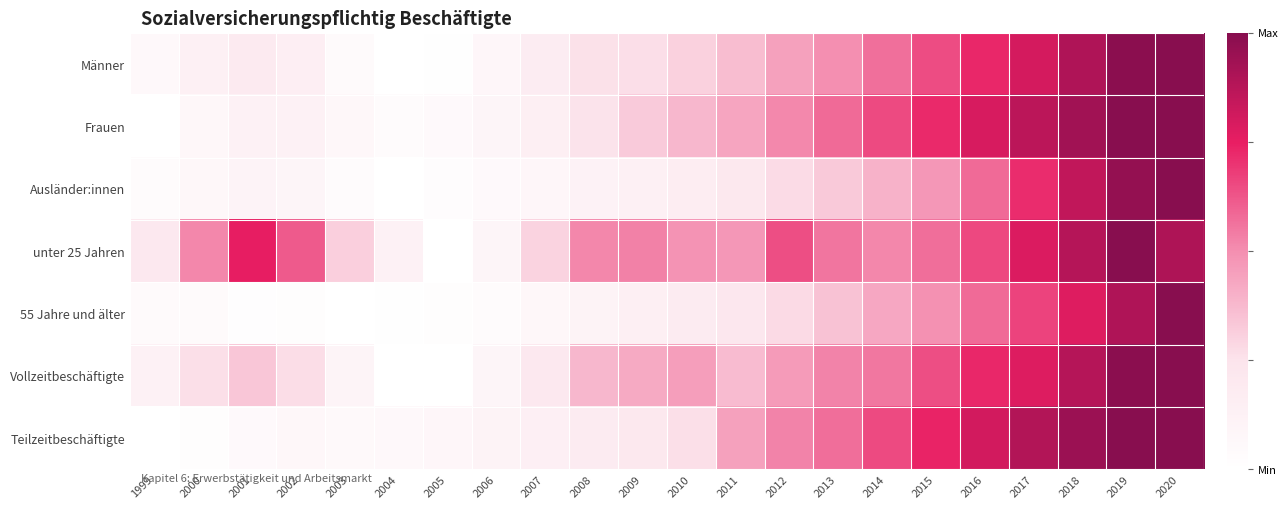

What is the total value across all series at 2019?

6.8